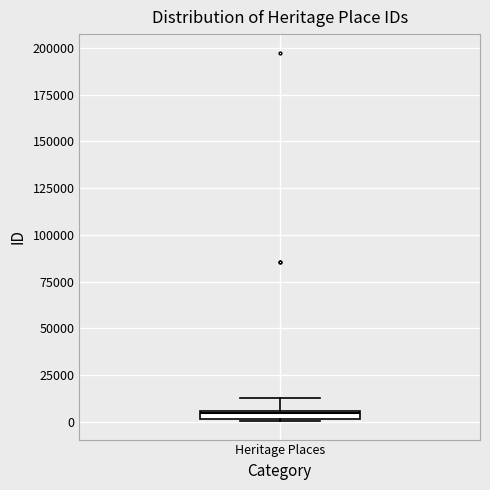

Where does the upper whisker of the box for Heritage Places end on the y-axis? The values are not printed on the chart, so give them approximately, as read against the axis.

15000